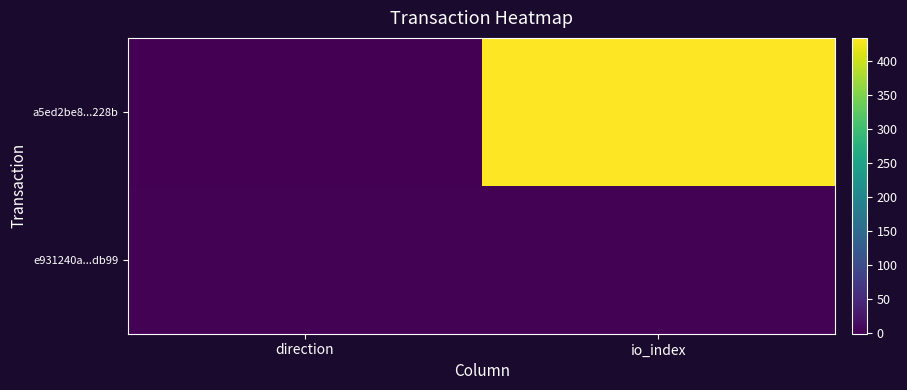

Reading right to left, extract all data points from this chart.

a5ed2be8...228b: io_index=434	direction=-1
e931240a...db99: io_index=2	direction=1